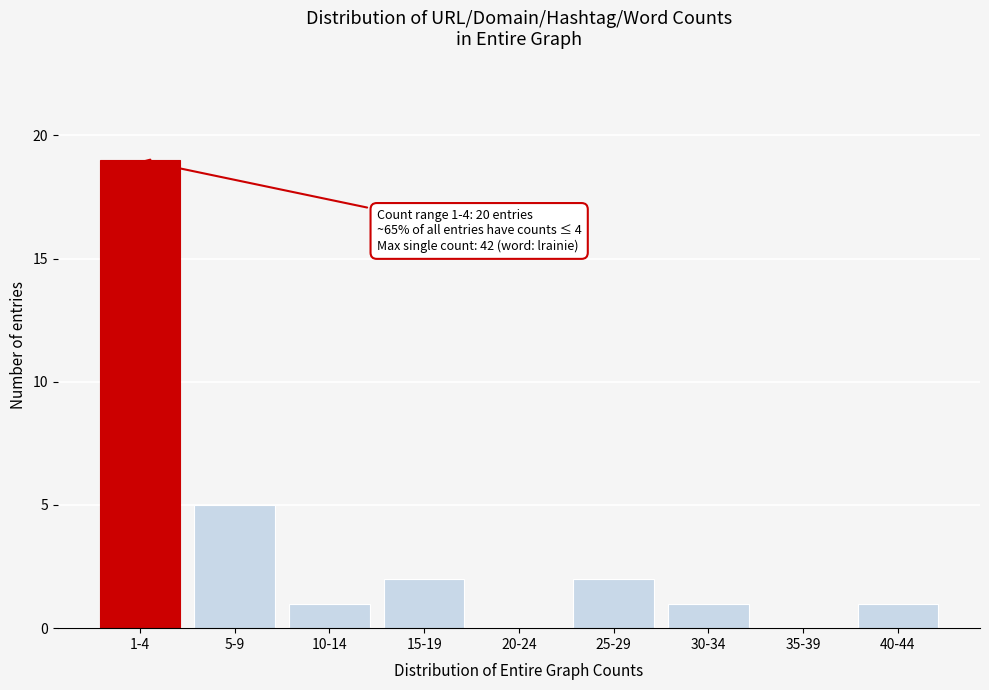

Reading left to right, list all the values displayed in this chart.

1-4=19	5-9=5	10-14=1	15-19=2	20-24=0	25-29=2	30-34=1	35-39=0	40-44=1